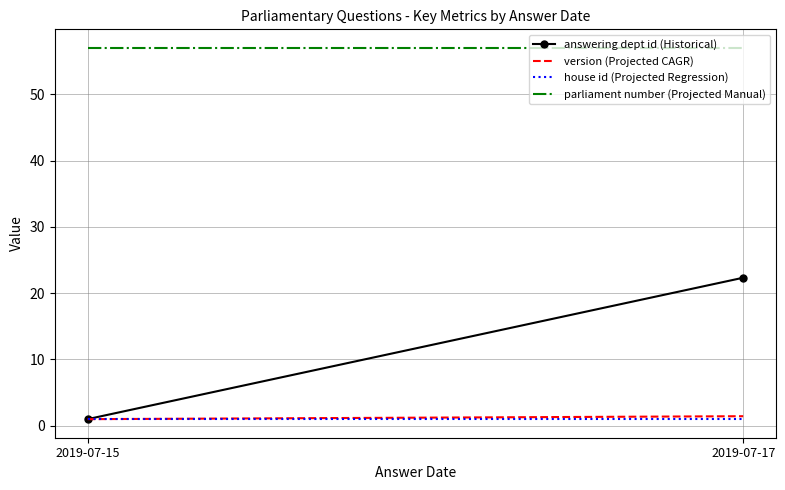

Rank the series at 2019-07-17 from lowest to highest value.

house id (Projected Regression), version (Projected CAGR), answering dept id (Historical), parliament number (Projected Manual)